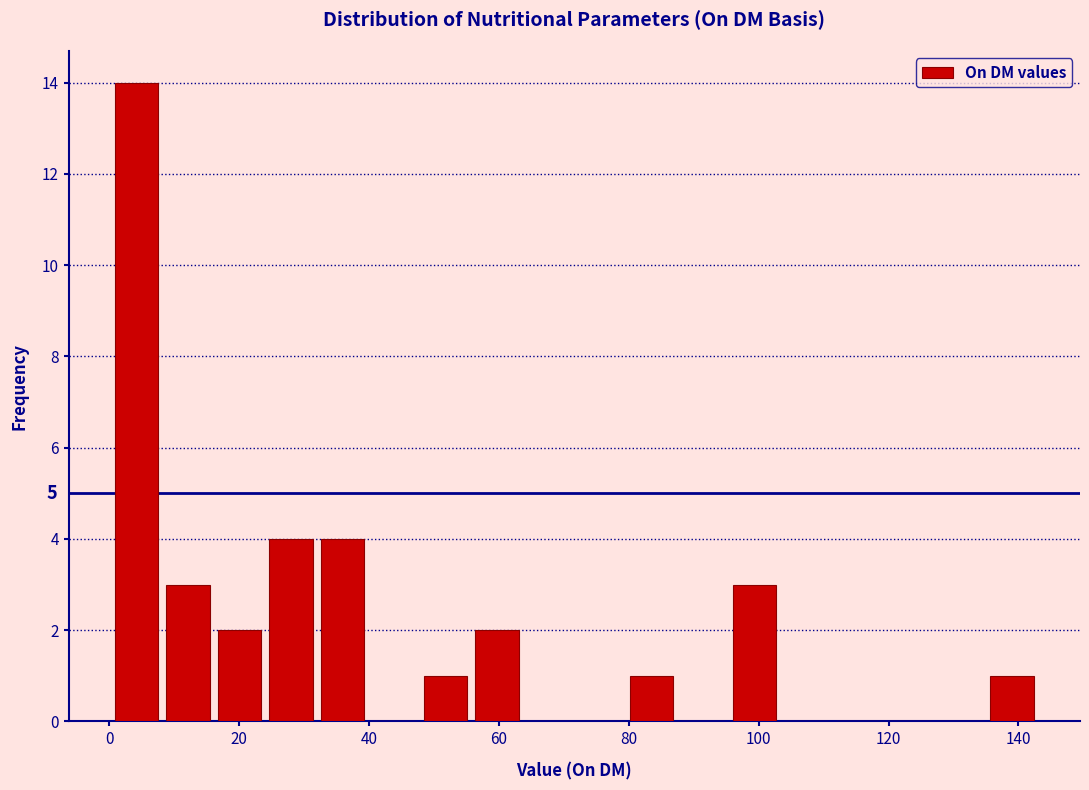

Around what value on the x-axis is the tallest bar? Give the approximate position of its centre, as read against the axis.

4